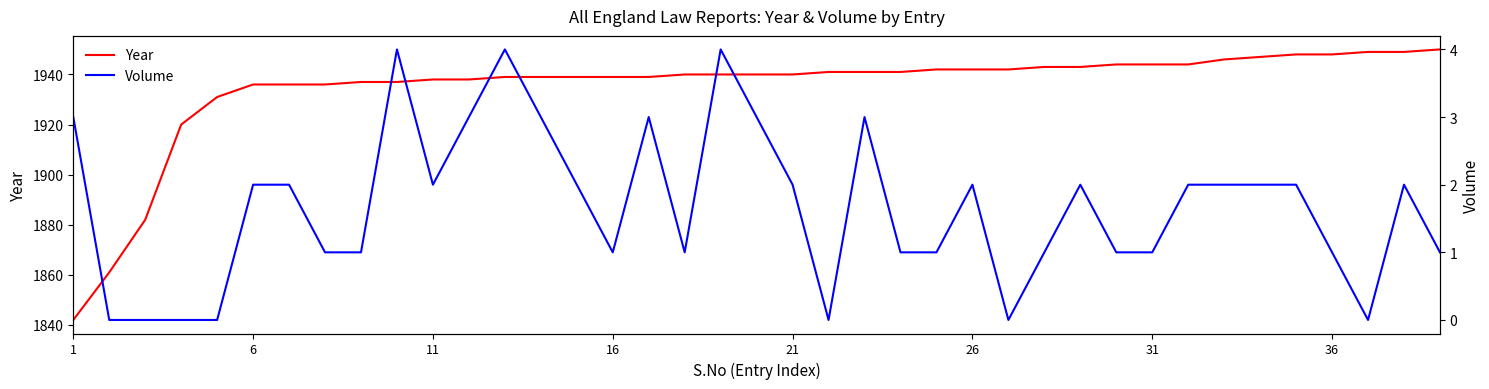

What is the lowest value of the Year series?

1842